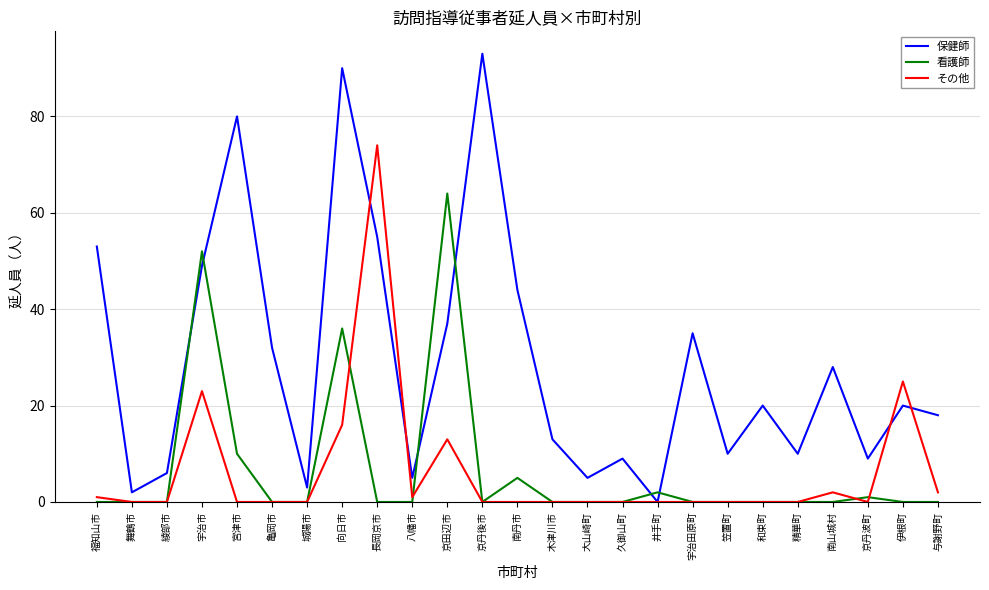

Where is the first local minimum for 保健師?

舞鶴市